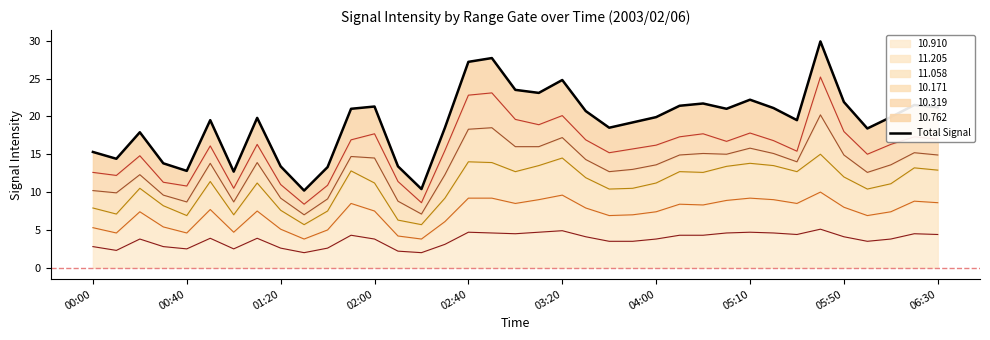

Reading left to right, list all the values displayed in this chart.

15.3	14.4	17.9	13.8	12.8	19.5	12.7	19.8	13.4	10.2	13.3	21.0	21.3	13.4	10.4	18.5	27.2	27.7	23.5	23.1	24.8	20.7	18.5	19.2	19.9	21.4	21.7	21.0	22.2	21.1	19.5	29.9	21.9	18.4	19.9	21.5	21.2